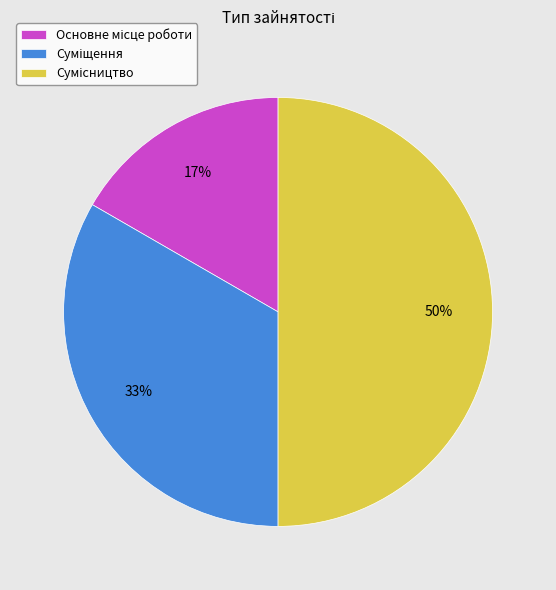

To the nearest percent, what is the difference between the largest and smallest slice percentages?

33%